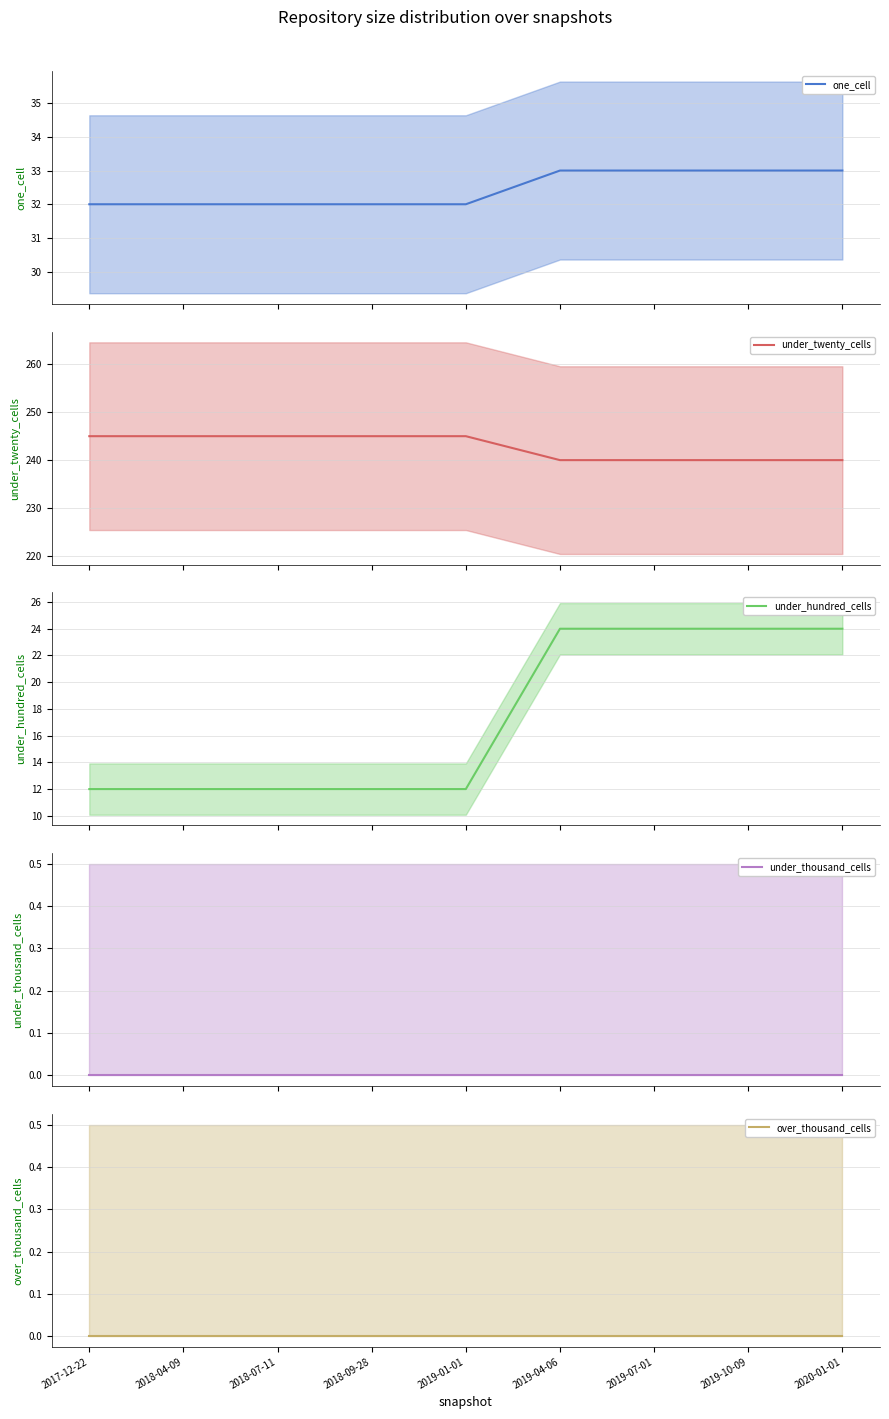

Rank the series at 2019-10-09 from highest to lowest value.

under_twenty_cells, one_cell, under_hundred_cells, under_thousand_cells, over_thousand_cells